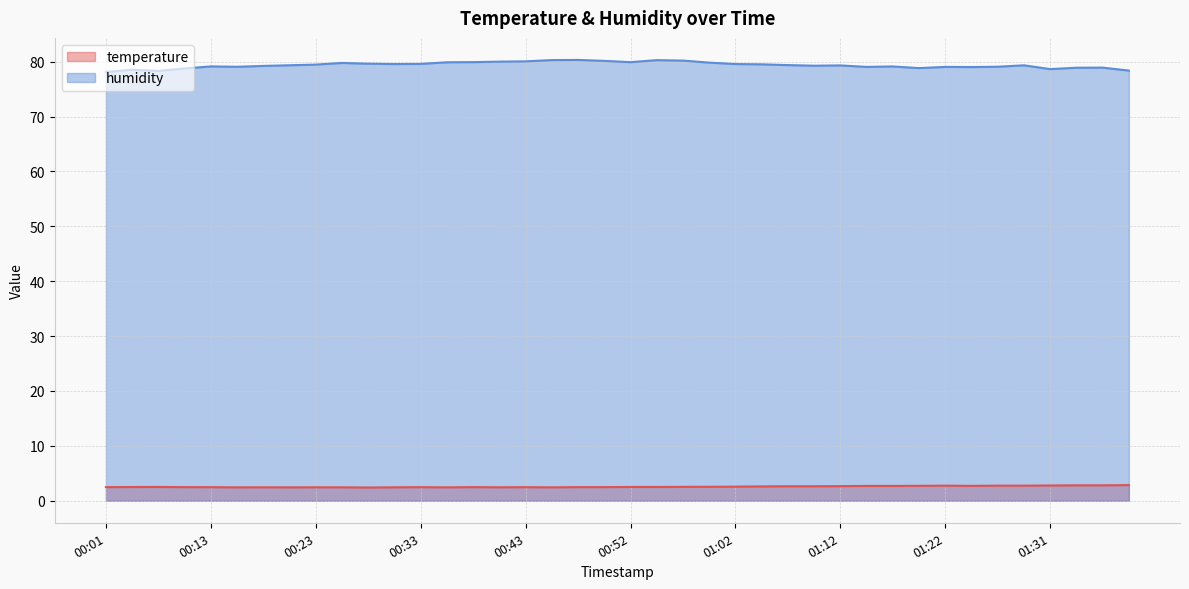

Does the chart display data point markers on the line(s)?

No